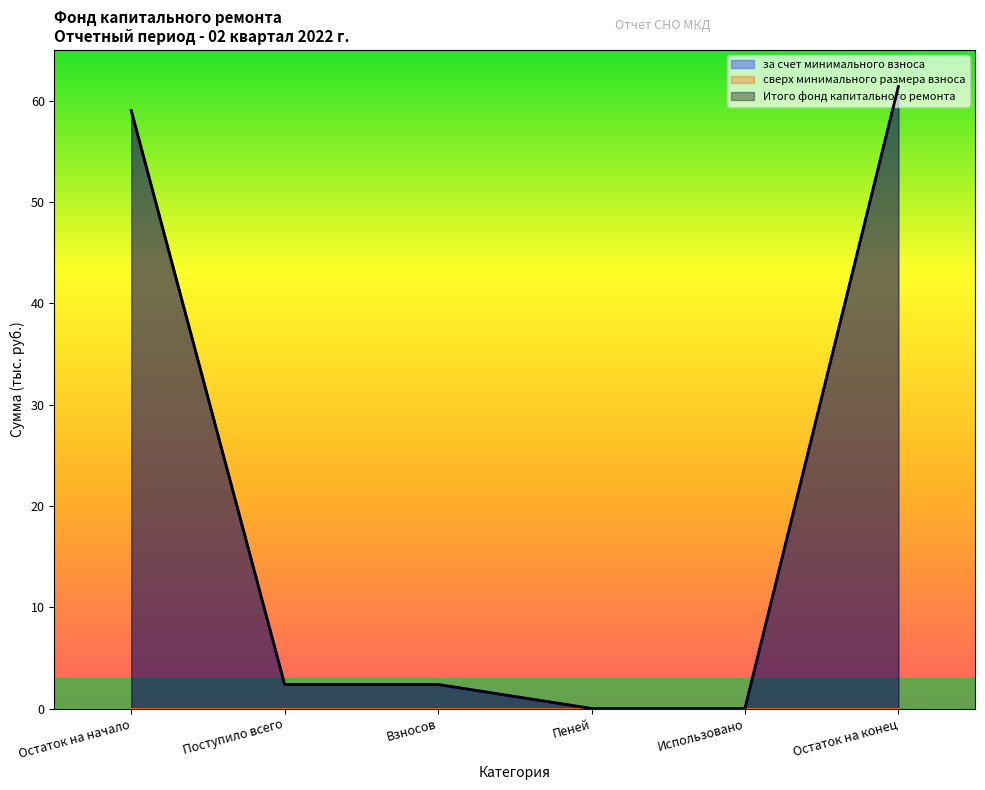

Reading left to right, transcribe all the data shown in this chart.

за счет минимального взноса: 59.0	2.4	2.4	0.0	0.0	61.4
Итого фонд капитального ремонта: 59.0	2.4	2.4	0.0	0.0	61.4